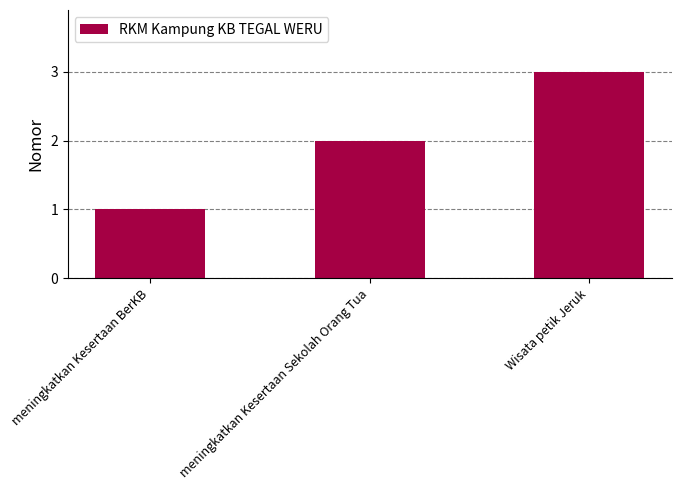

Count the number of categories in the chart.

3